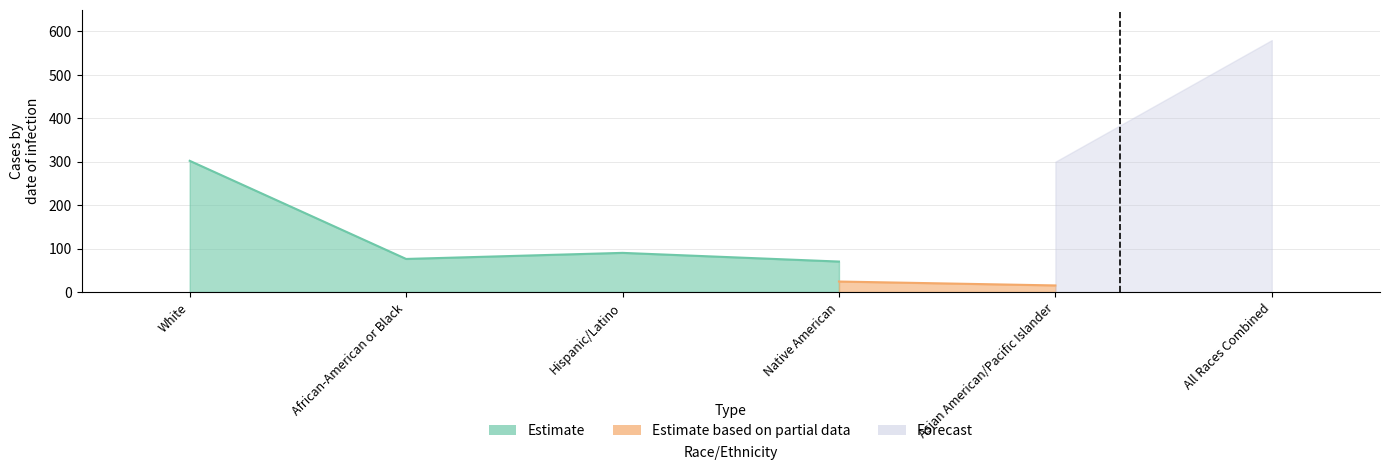

At which category is the sum across all series the highest?

All Races Combined